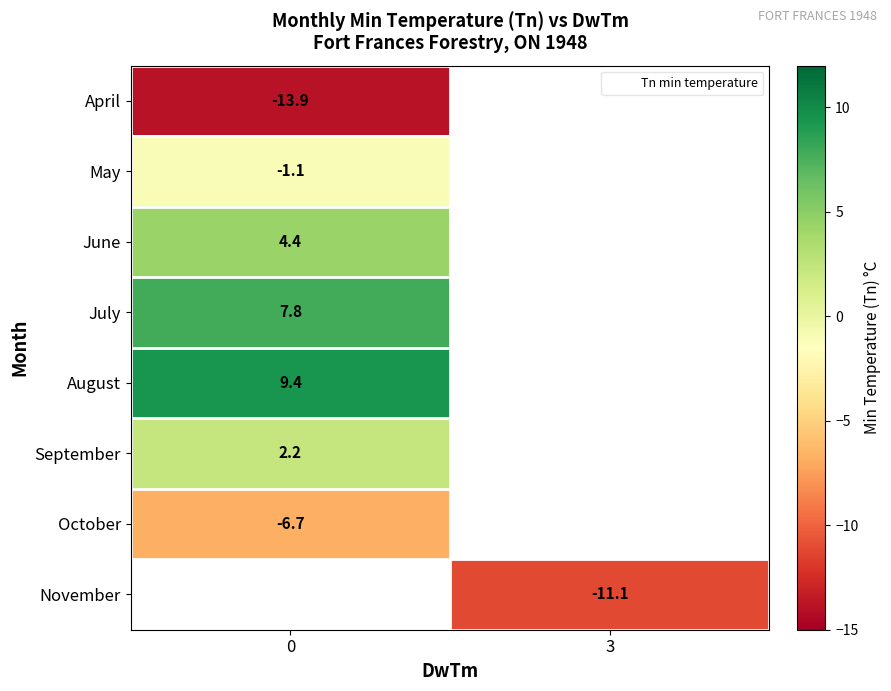

What is the highest value of the row_3 series?

7.8